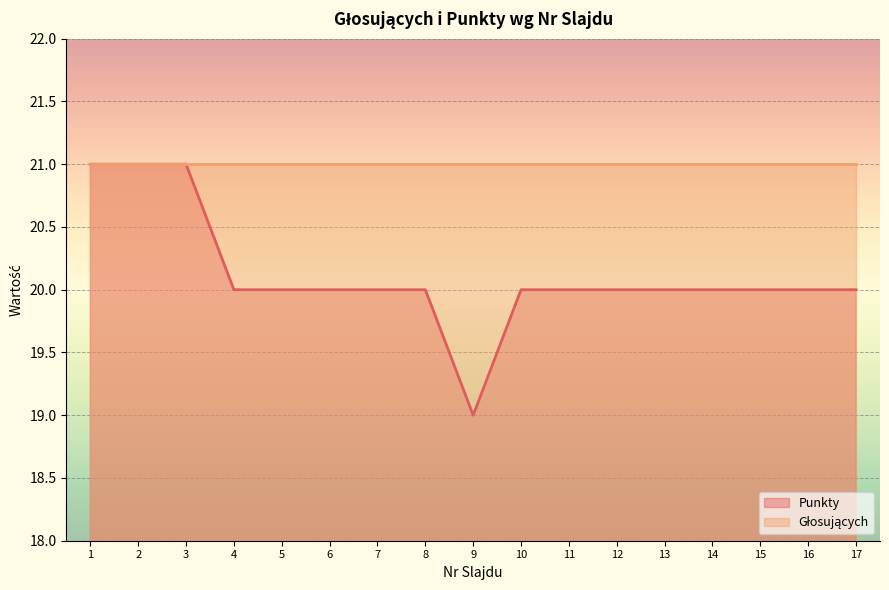

At which category does the chart reach its peak across all series?

1